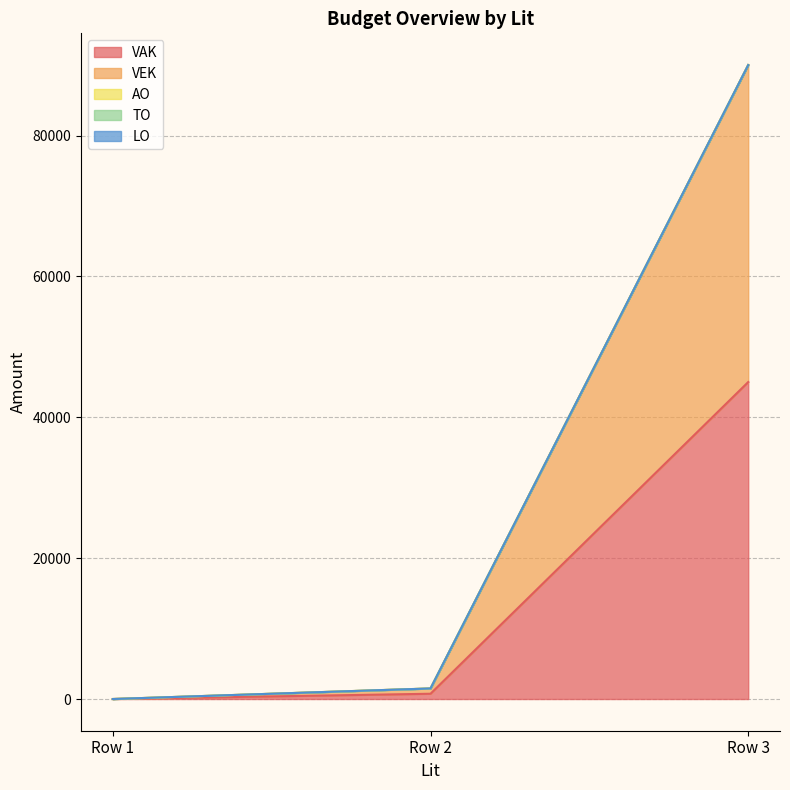

Reading left to right, transcribe all the data shown in this chart.

VAK: 0	750	45014
VEK: 0	750	45014
AO: 0	0	0
TO: 0	0	0
LO: 0	0	0